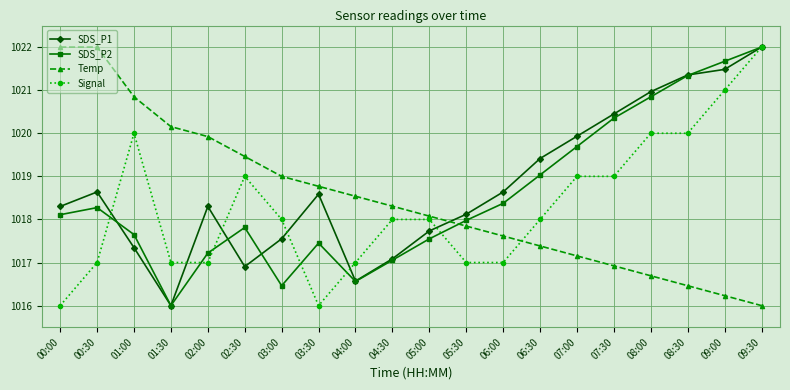

At which category does SDS_P2 reach its first local peak?

00:30